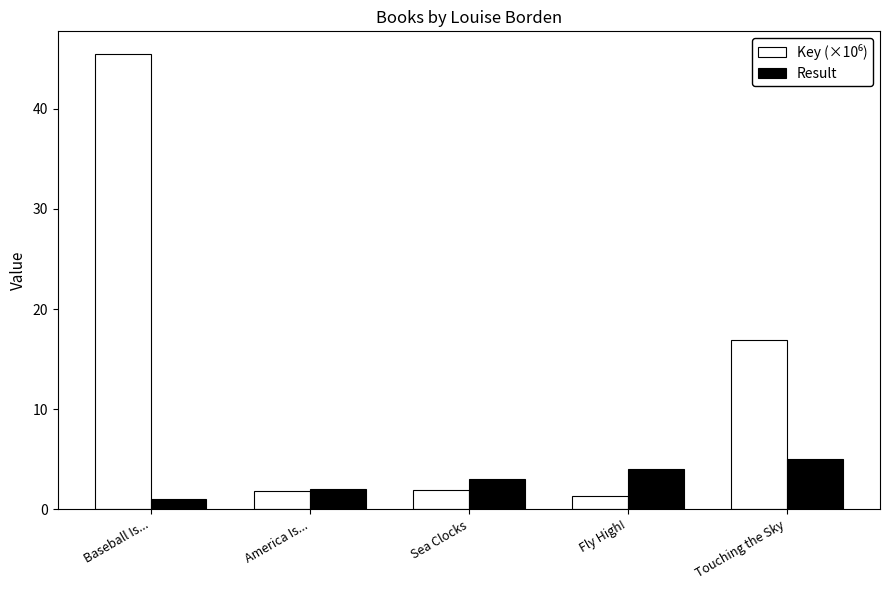

What position from the left is Fly High!?

4